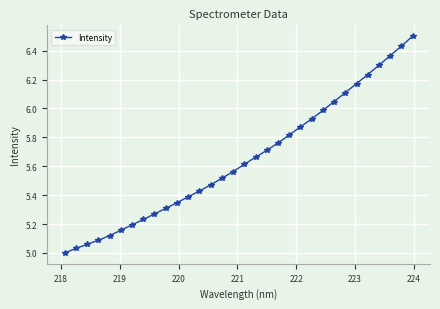

What is the difference between the maximum and minimum values?

1.5